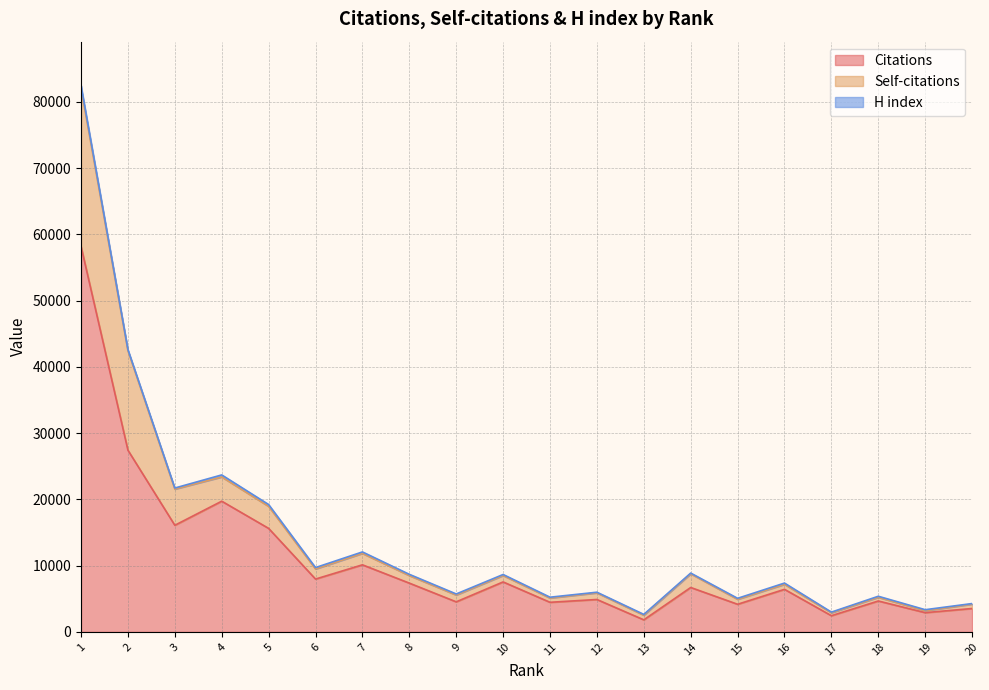

What is the lowest value of the Citations series?

1821